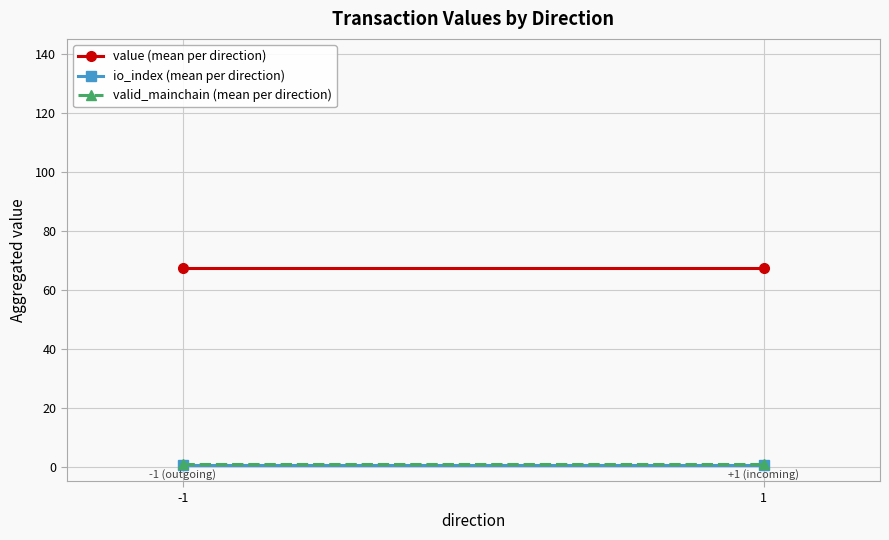

Reading left to right, transcribe all the data shown in this chart.

value (mean per direction): -1=67.3	1=67.3
io_index (mean per direction): -1=0.5	1=0.5
valid_mainchain (mean per direction): -1=1.0	1=1.0